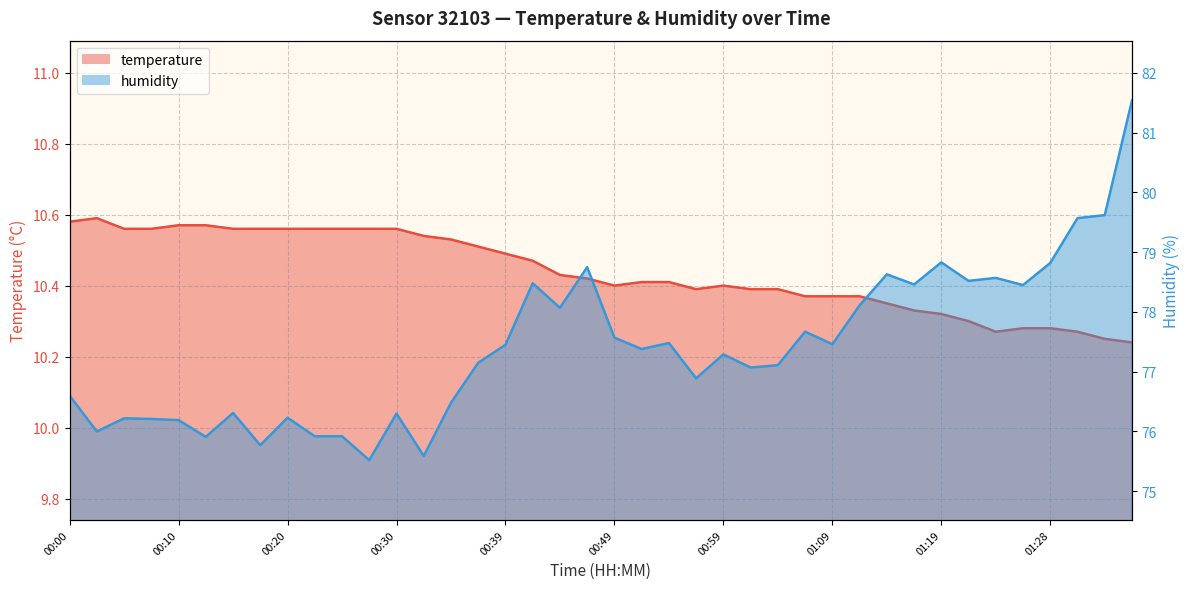

What is the spread (max minus min) of values at 00:27?

65.0